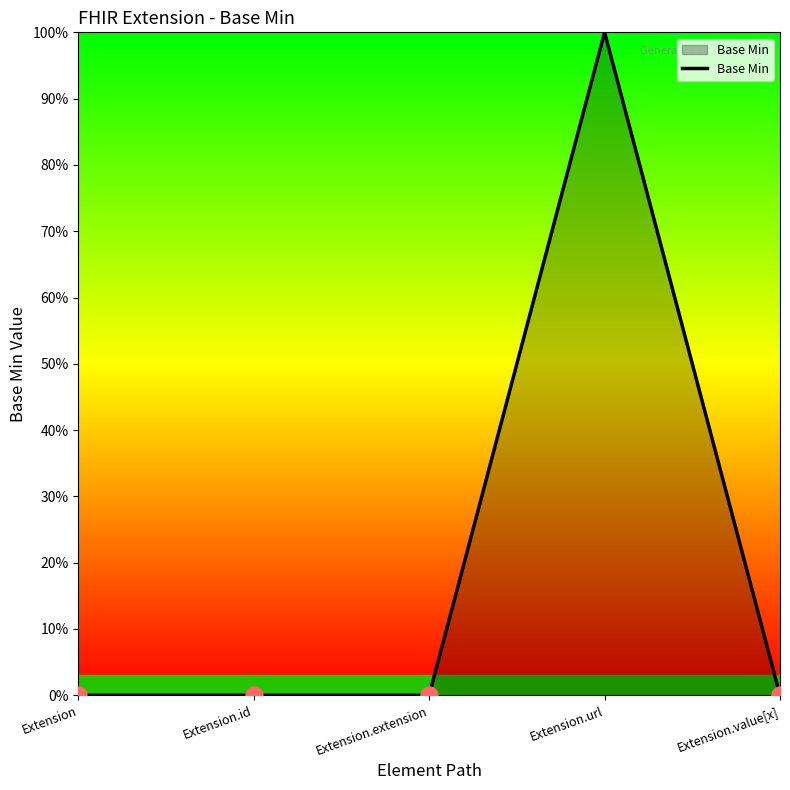

Which has a higher value, Extension.value[x] or Extension.id?

Extension.value[x]